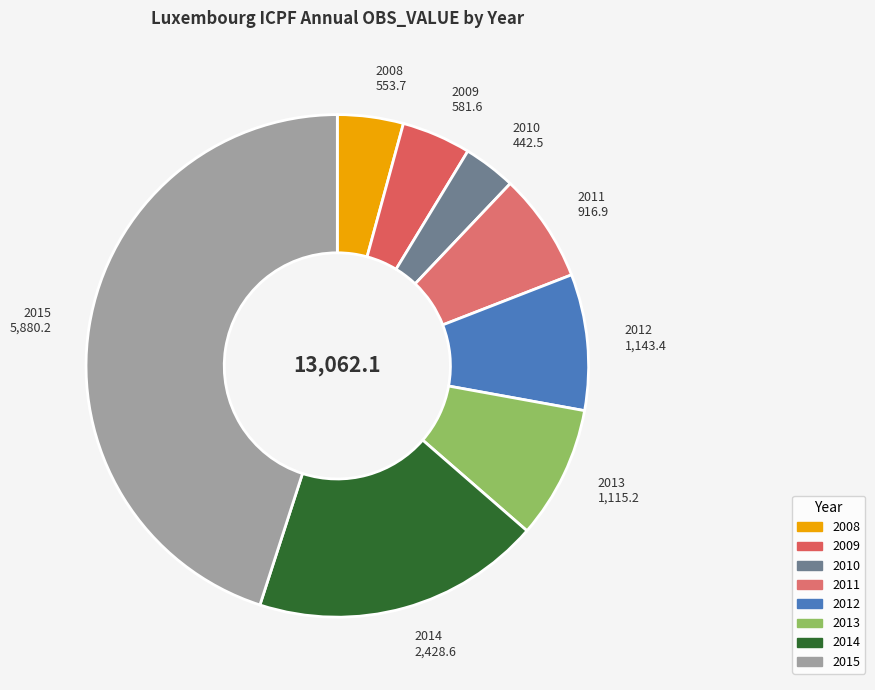

How many segments does this pie chart have?

8